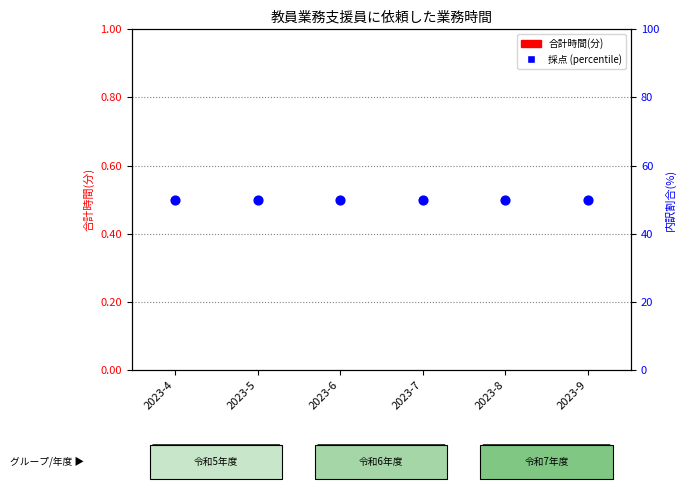

Which series contains the highest Y value?

採点 (percentile)